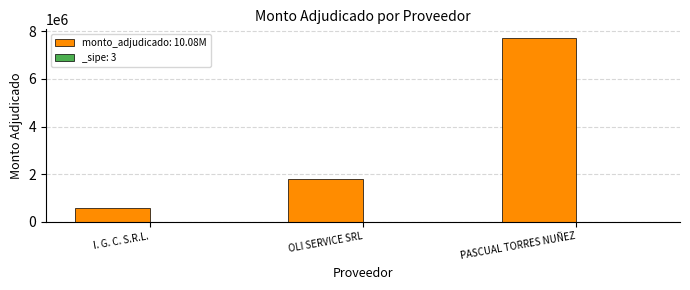

List the labels in order of value, smallest first.

I. G. C. S.R.L., OLI SERVICE SRL, PASCUAL TORRES NUÑEZ